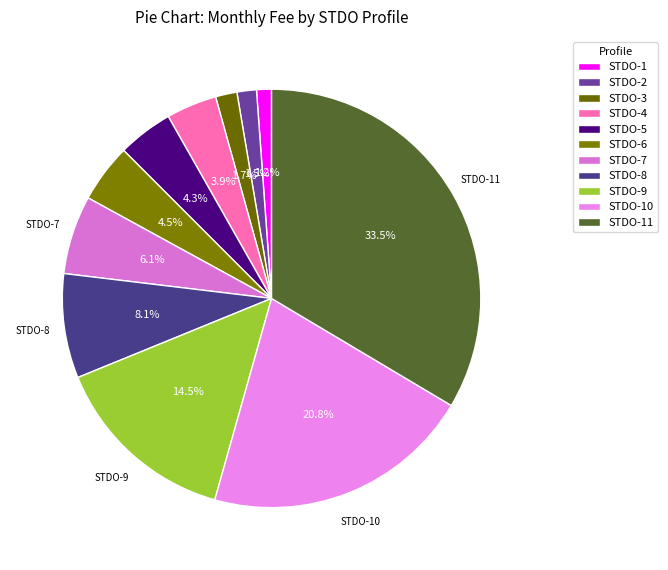

How many segments does this pie chart have?

11